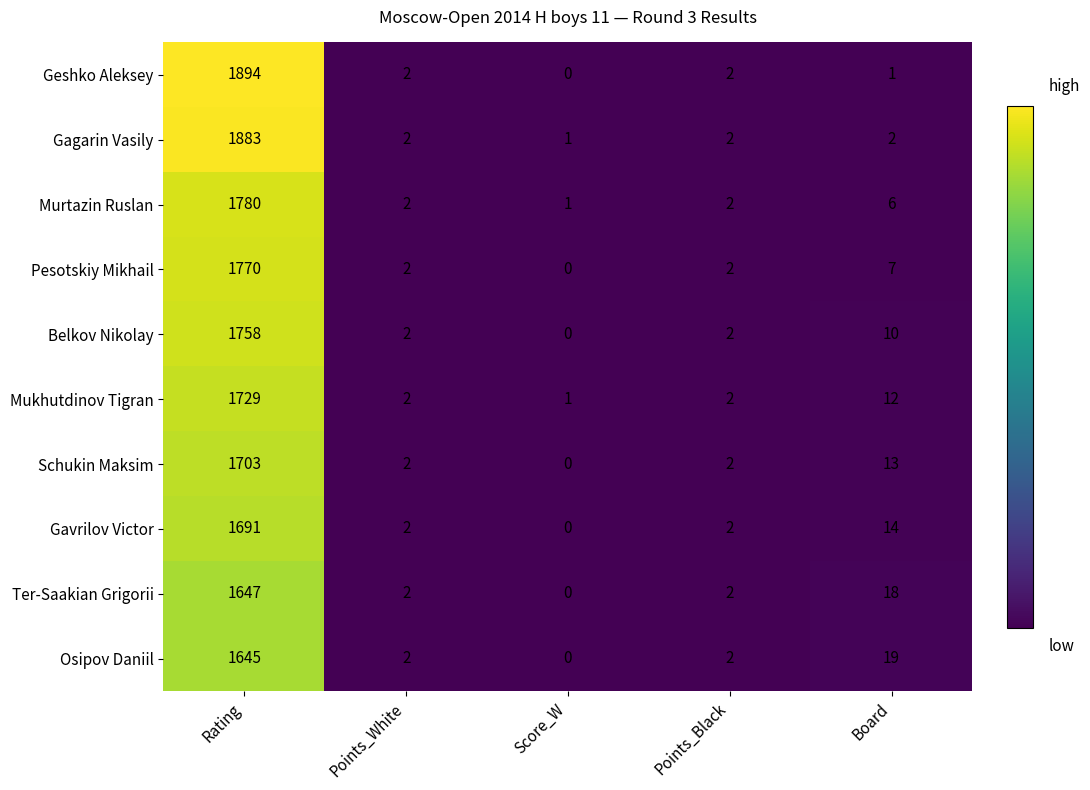

At how many categories does at least one series exceed 1004?

1